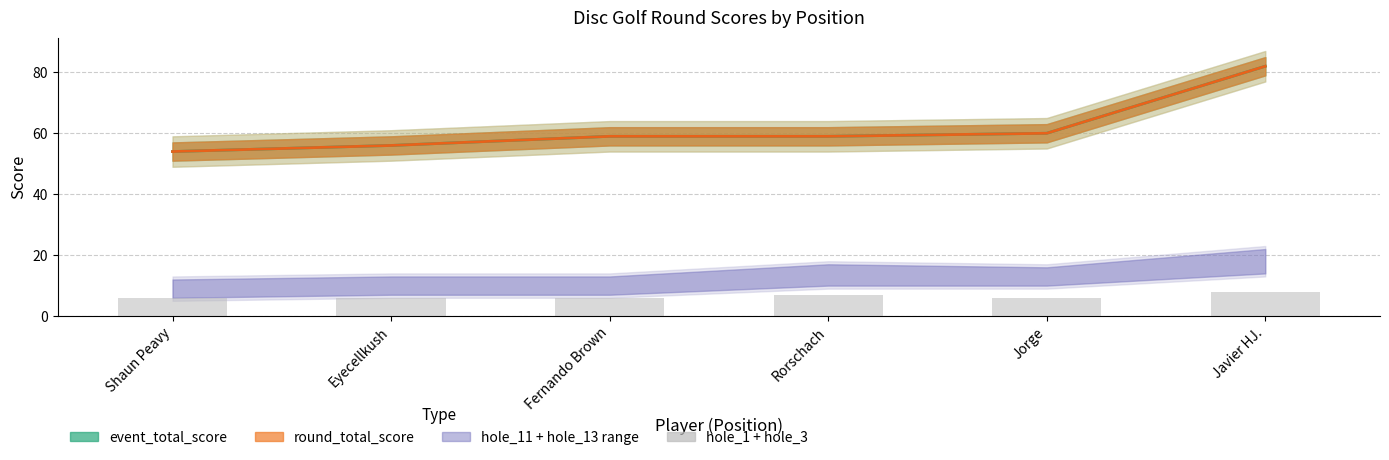

What is the total value across all series at Fernando Brown?

124